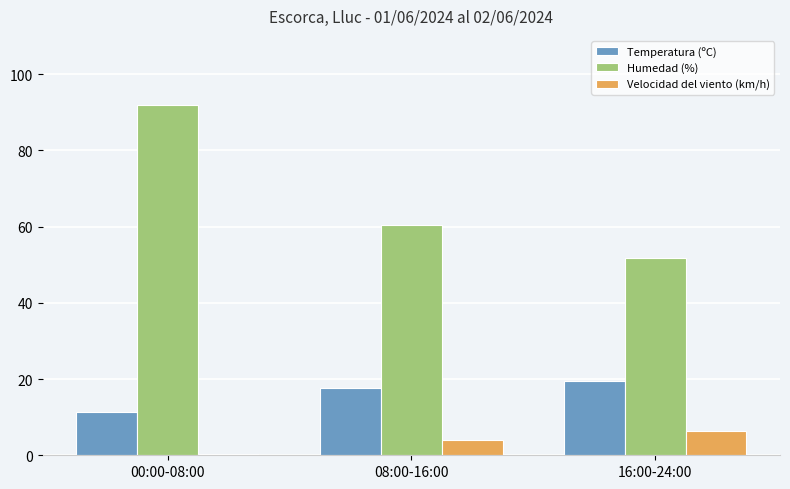

Reading left to right, what are all the values shown in this chart?

Temperatura (ºC): 00:00-08:00=11.5	08:00-16:00=17.7	16:00-24:00=19.5
Humedad (%): 00:00-08:00=91.8	08:00-16:00=60.5	16:00-24:00=51.6
Velocidad del viento (km/h): 00:00-08:00=0.4	08:00-16:00=4.0	16:00-24:00=6.4